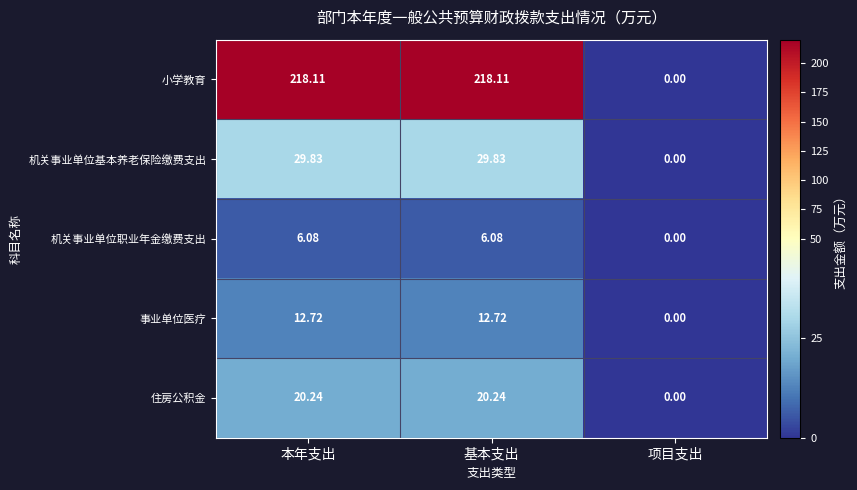

Which series has the largest total across all categories?

小学教育